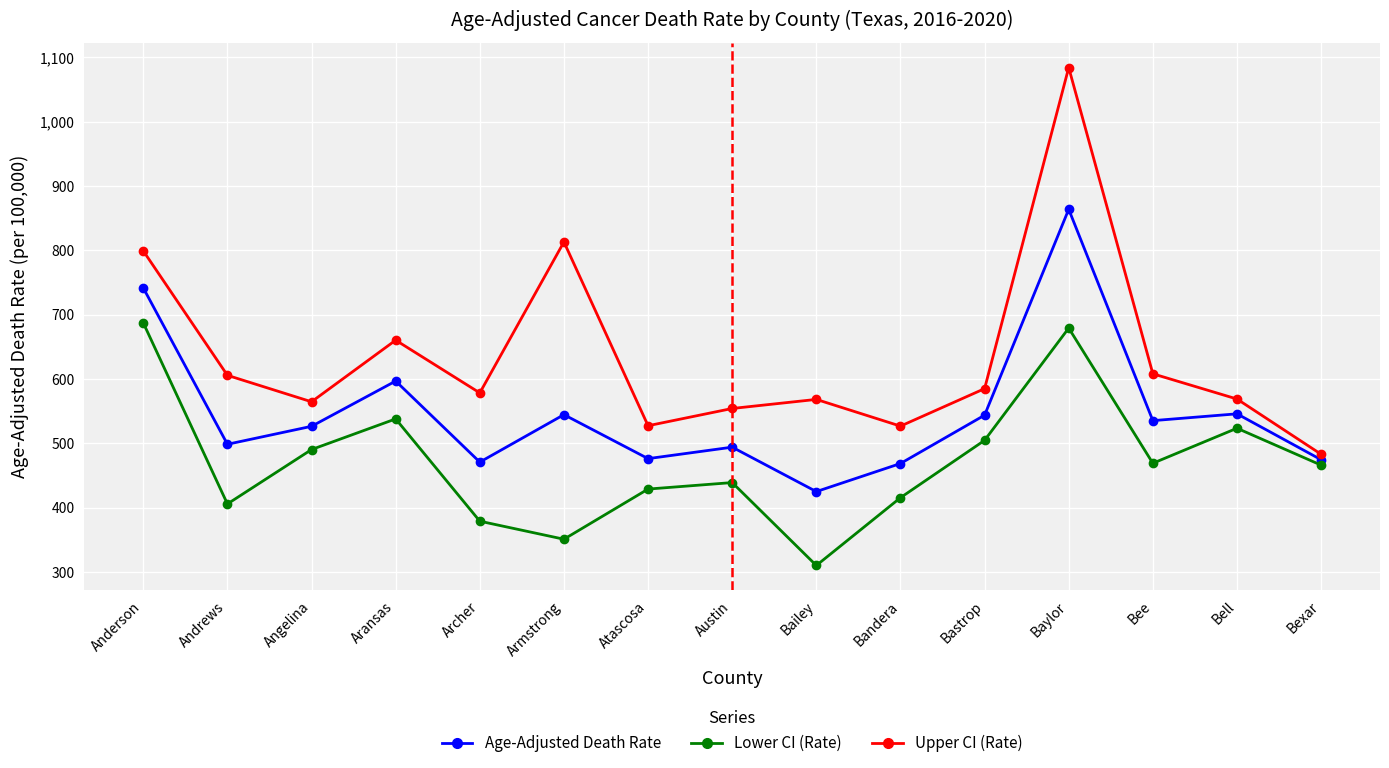

Where does the Lower CI (Rate) series first go above 466?

Anderson